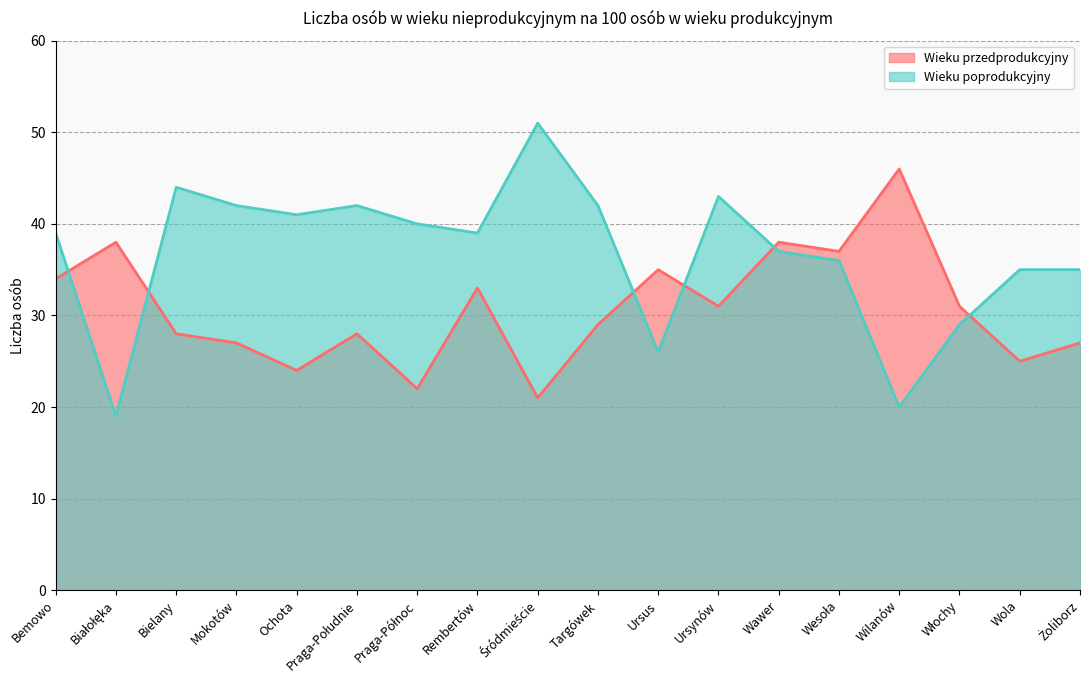

Reading left to right, what are all the values shown in this chart?

Wieku przedprodukcyjny: Bemowo=34	Białołęka=38	Bielany=28	Mokotów=27	Ochota=24	Praga-Południe=28	Praga-Północ=22	Rembertów=33	Śródmieście=21	Targówek=29	Ursus=35	Ursynów=31	Wawer=38	Wesoła=37	Wilanów=46	Włochy=31	Wola=25	Żoliborz=27
Wieku poprodukcyjny: Bemowo=39	Białołęka=19	Bielany=44	Mokotów=42	Ochota=41	Praga-Południe=42	Praga-Północ=40	Rembertów=39	Śródmieście=51	Targówek=42	Ursus=26	Ursynów=43	Wawer=37	Wesoła=36	Wilanów=20	Włochy=29	Wola=35	Żoliborz=35